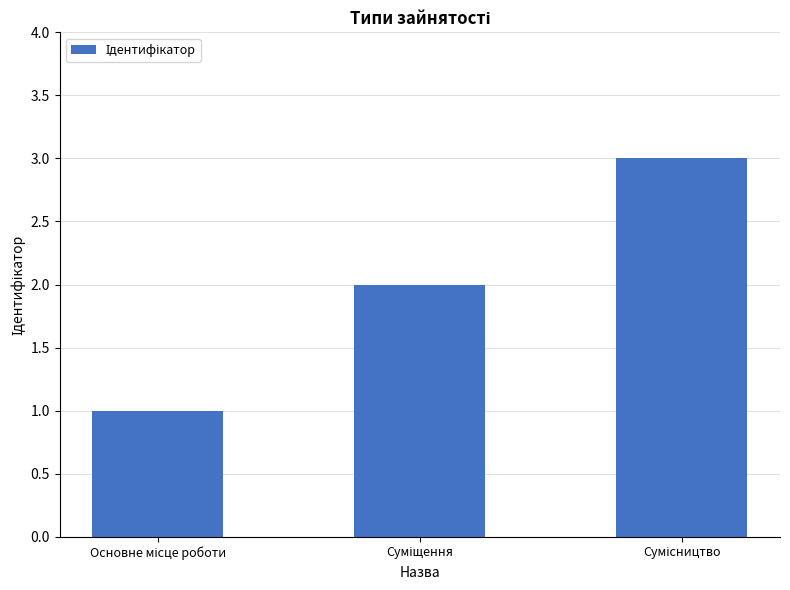

What is the sum of all values?

6